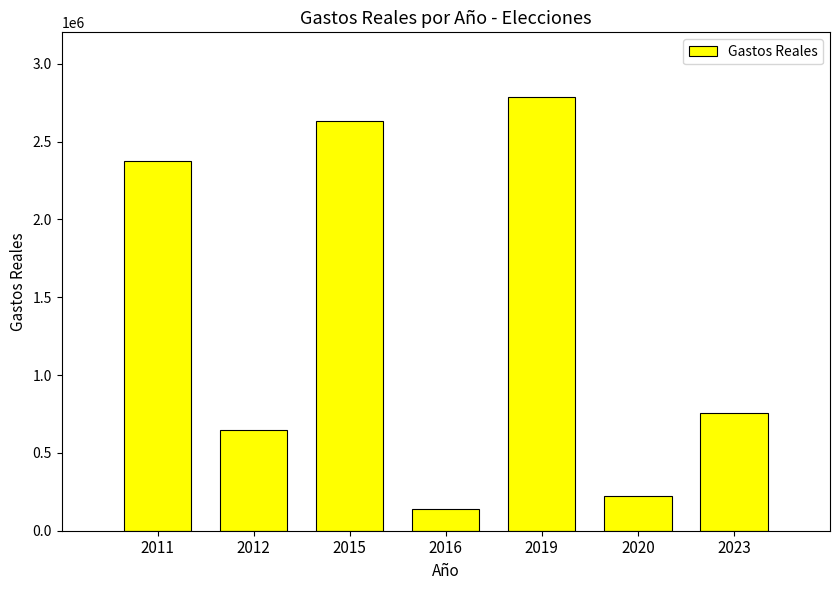

How many bars are there in total?

7